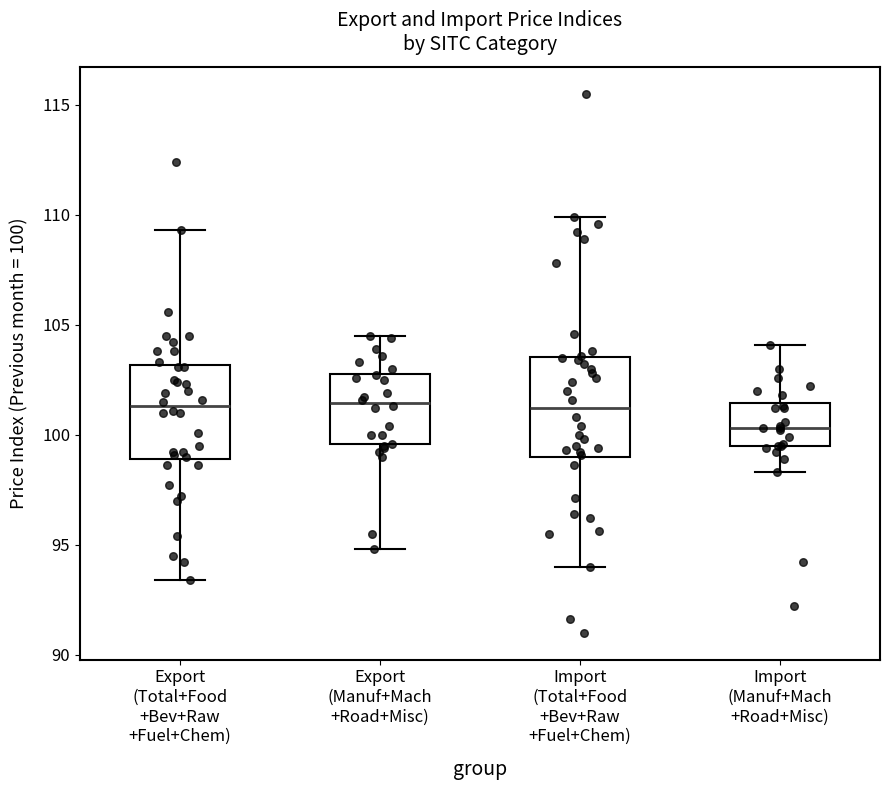

Reading left to right, read every box against the y-axis: the position of its median line, the range the box covers, and the ends of its whiskers. The values are not printed on the chart, so give them approximately, as read against the axis.

Export (Total+Food +Bev+Raw +Fuel+Chem): median 101.5, box 99.0 to 103.0, whiskers 93.5 to 109.5
Export (Manuf+Mach +Road+Misc): median 101.5, box 99.5 to 103.0, whiskers 95.0 to 104.5
Import (Total+Food +Bev+Raw +Fuel+Chem): median 101.0, box 99.0 to 103.5, whiskers 94.0 to 110.0
Import (Manuf+Mach +Road+Misc): median 100.5, box 99.5 to 101.5, whiskers 98.5 to 104.0